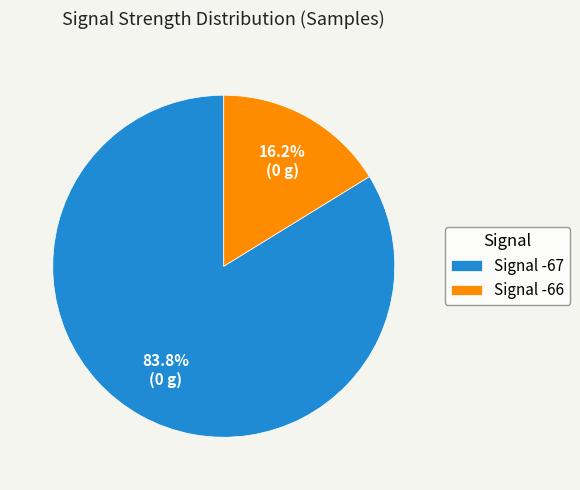

What portion of the pie excludes Signal -67?

16.2%